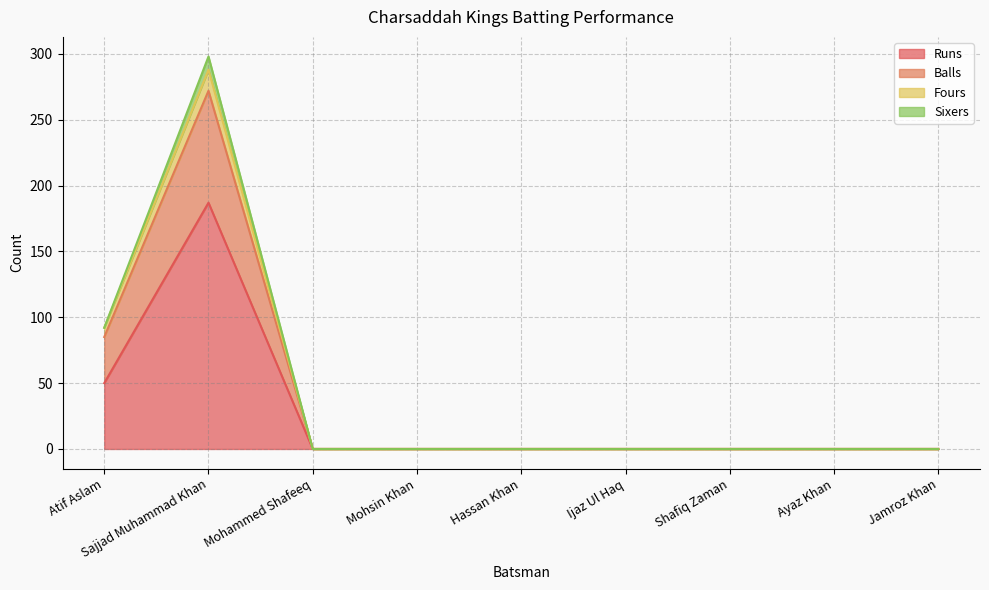

At which category does Runs reach its first local peak?

Sajjad Muhammad Khan